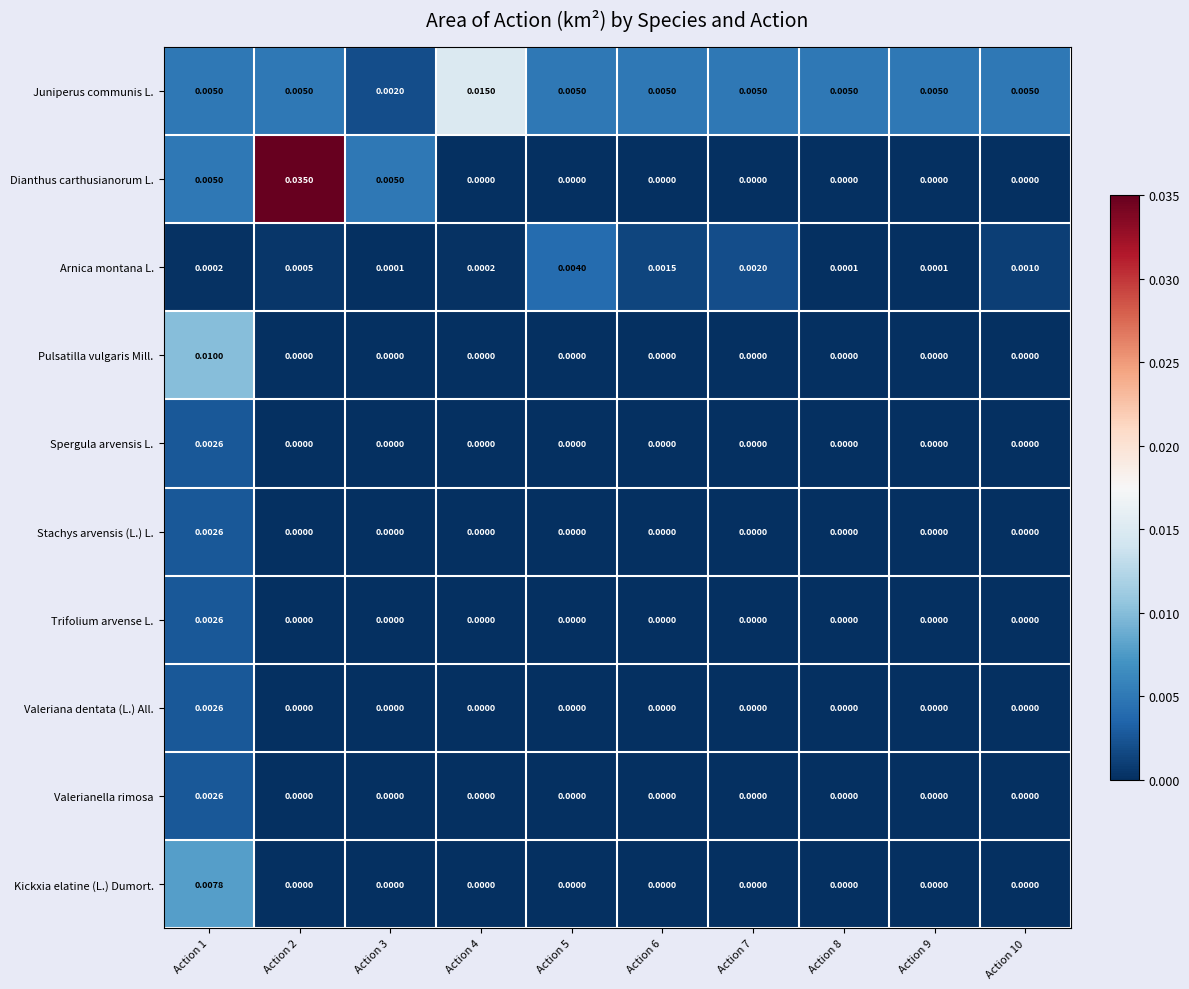

Which series changed the most between Action 4 and Action 8?

Juniperus communis L.